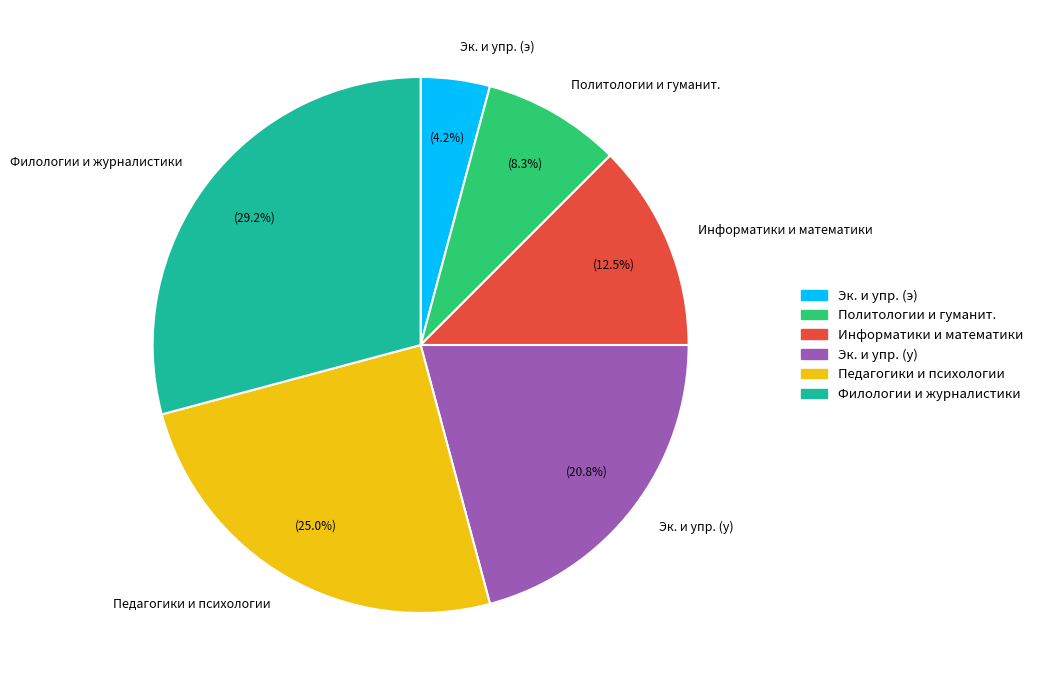

What is the largest slice in the pie chart?

Филологии и журналистики